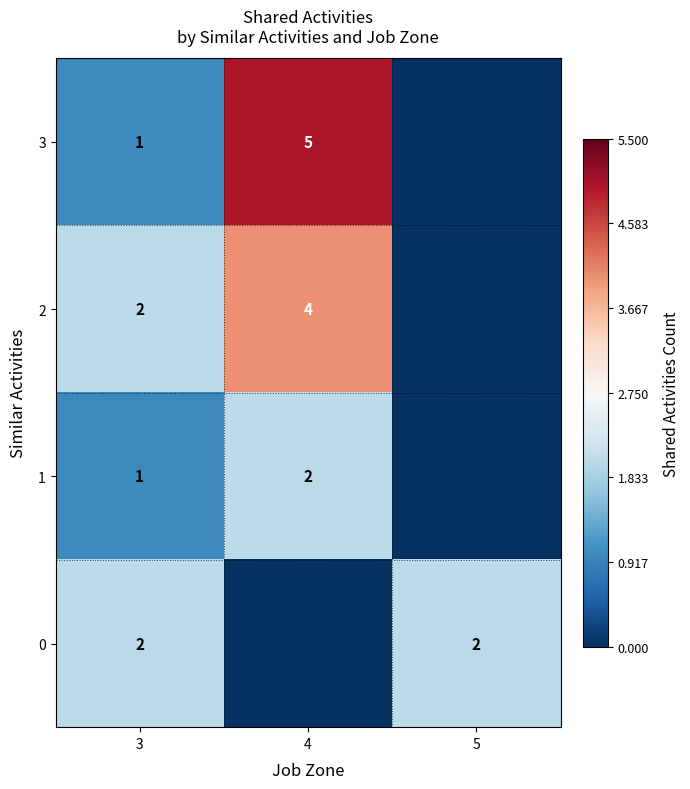

True or false: 2 has a value of 4 at 4.

True